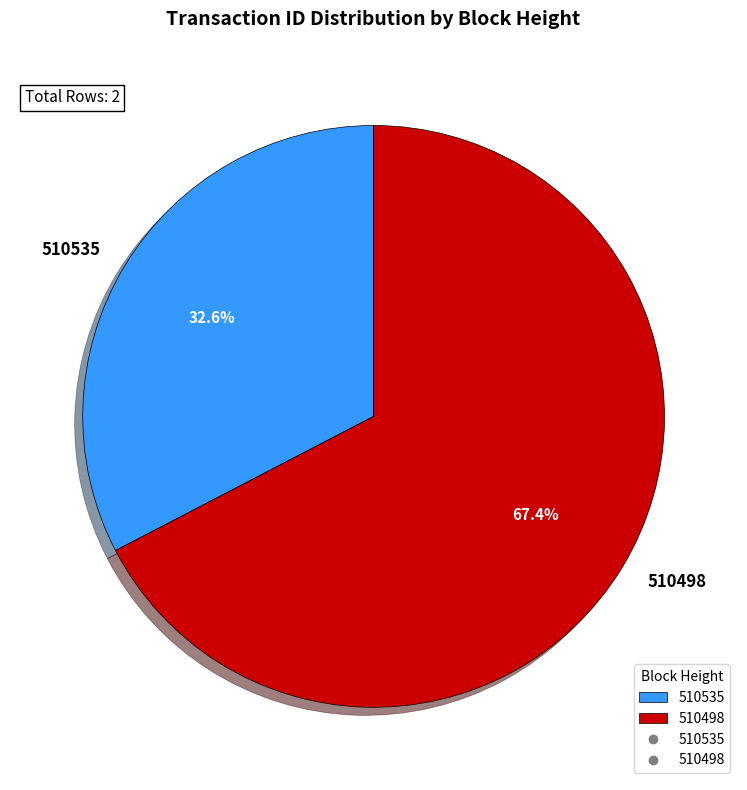

Does 510535 represent more than half of the total?

No